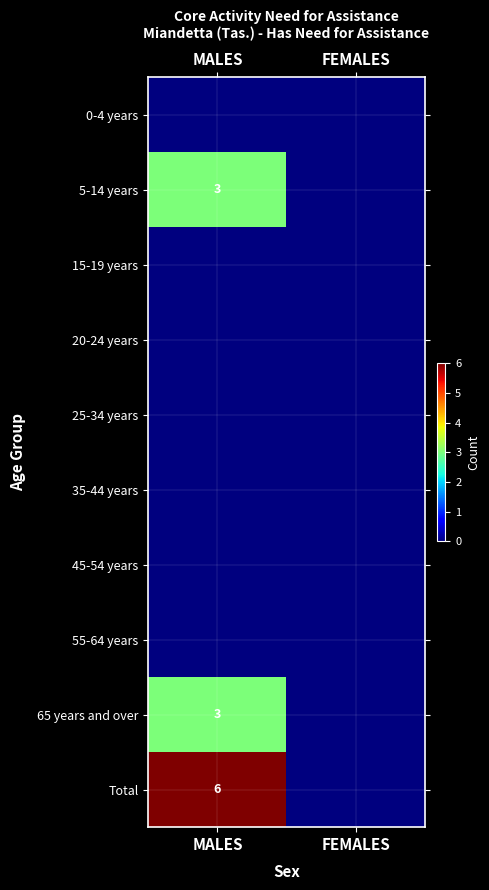

The value of 65 years and over at MALES is 1. True or false?

False